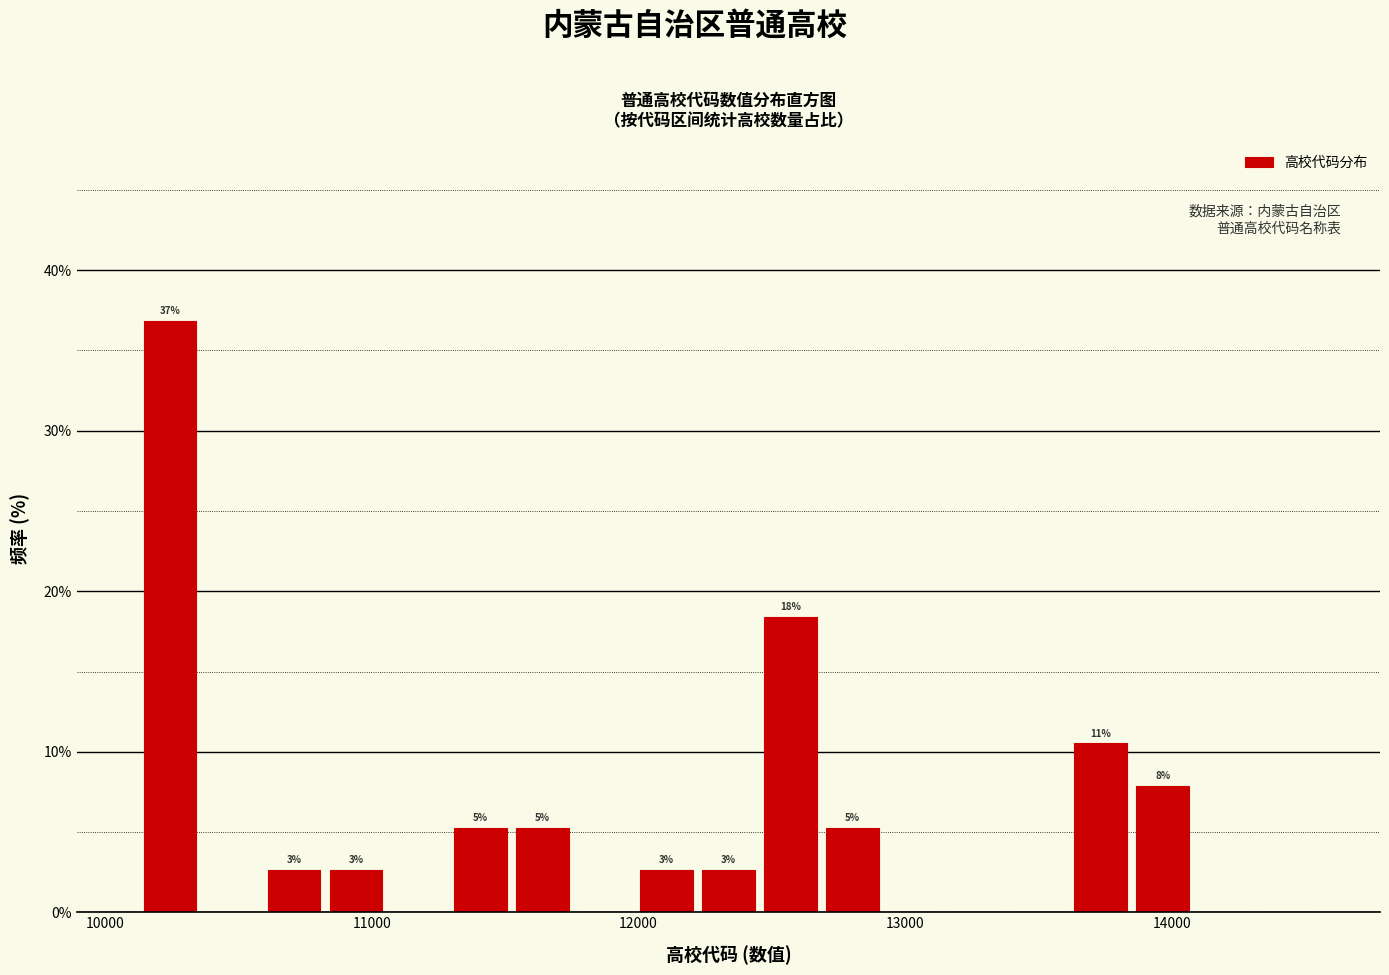

Around what value on the x-axis is the tallest bar? Give the approximate position of its centre, as read against the axis.

10200